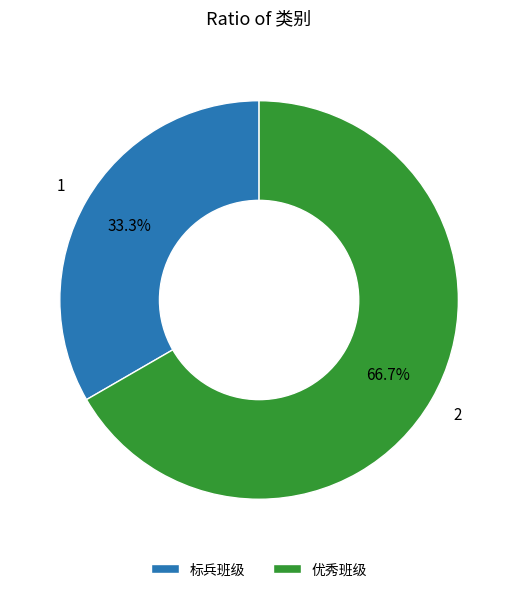

Which category has the smallest portion of the pie?

标兵班级